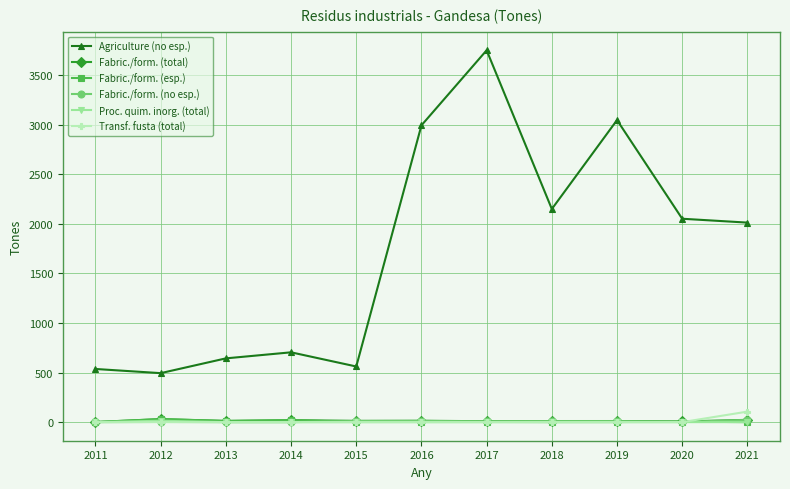

Between 2017 and 2018, which series saw the biggest shift?

Agriculture (no esp.)